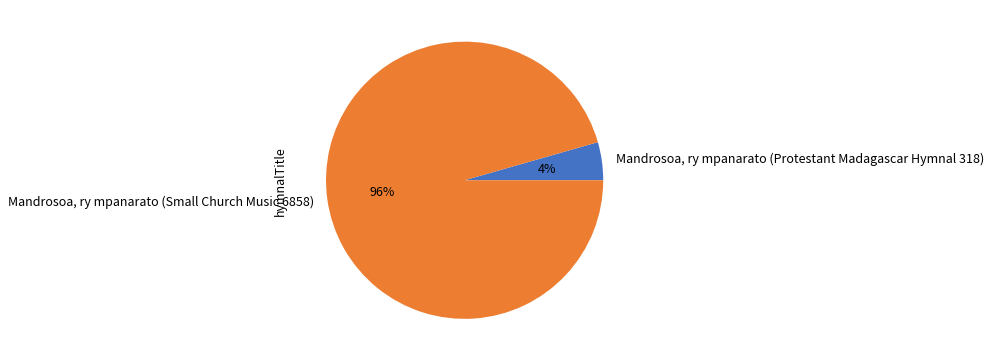

To the nearest percent, what is the combined percentage of Mandrosoa, ry mpanarato (Small Church Music 6858) and Mandrosoa, ry mpanarato (Protestant Madagascar Hymnal 318)?

100%